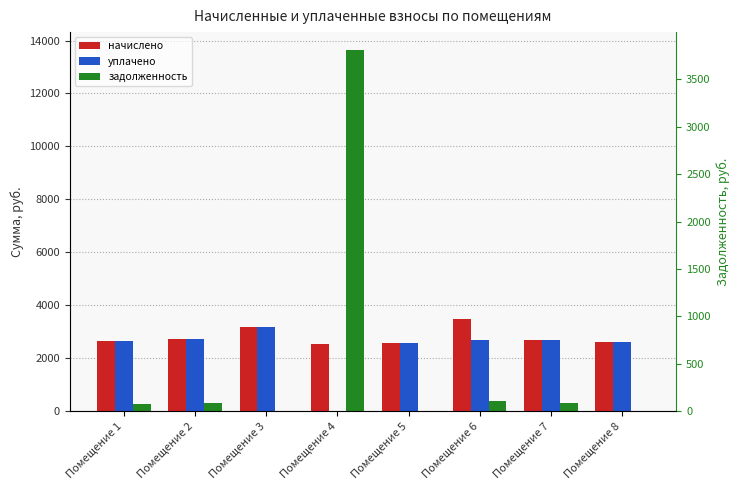

How many values in the начислено series exceed 2704?

4